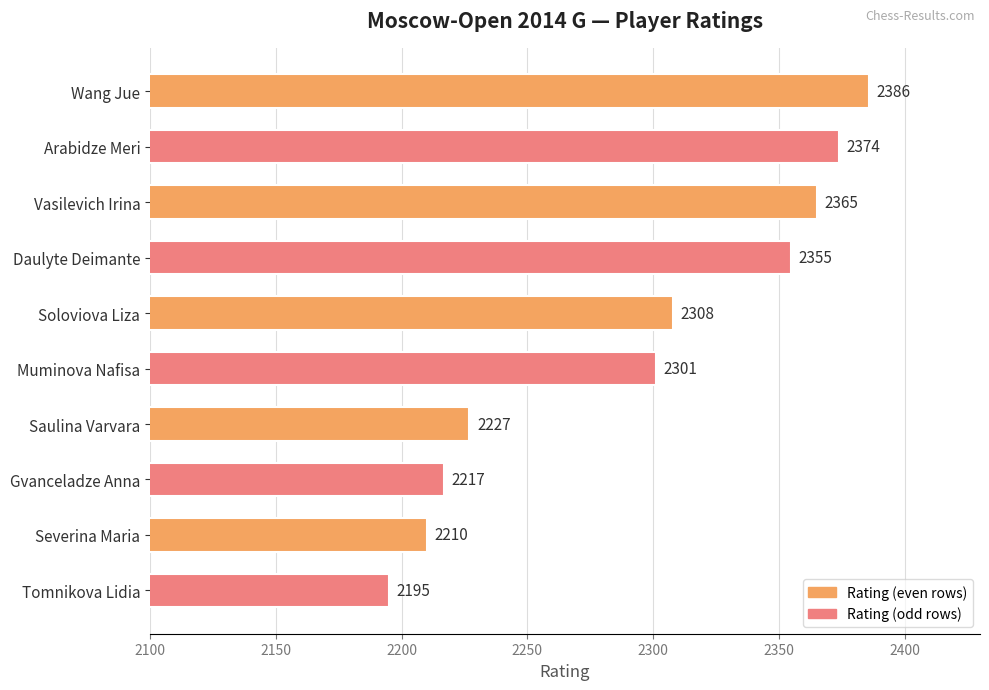

List the labels in order of value, smallest first.

Tomnikova Lidia, Severina Maria, Gvanceladze Anna, Saulina Varvara, Muminova Nafisa, Soloviova Liza, Daulyte Deimante, Vasilevich Irina, Arabidze Meri, Wang Jue